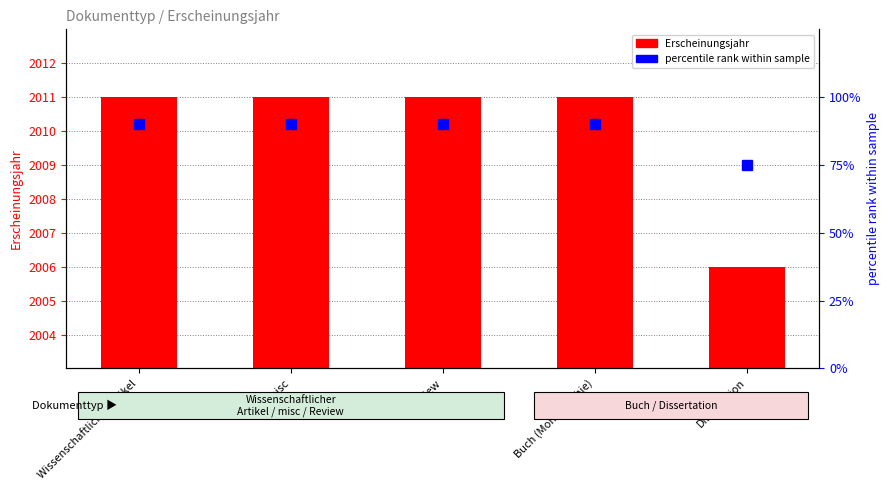

At which category is the sum across all series the highest?

Wissenschaftlicher Artikel